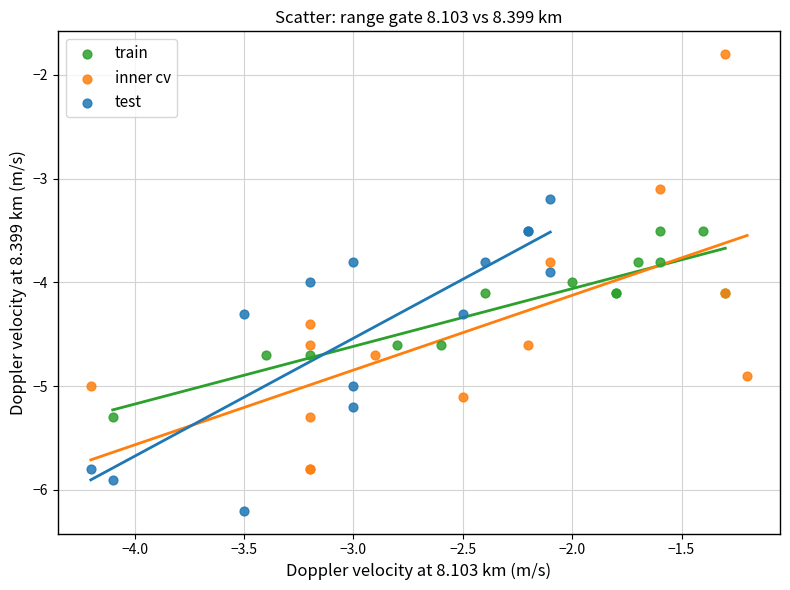

What are all the series names shown in the legend?

train, inner cv, test